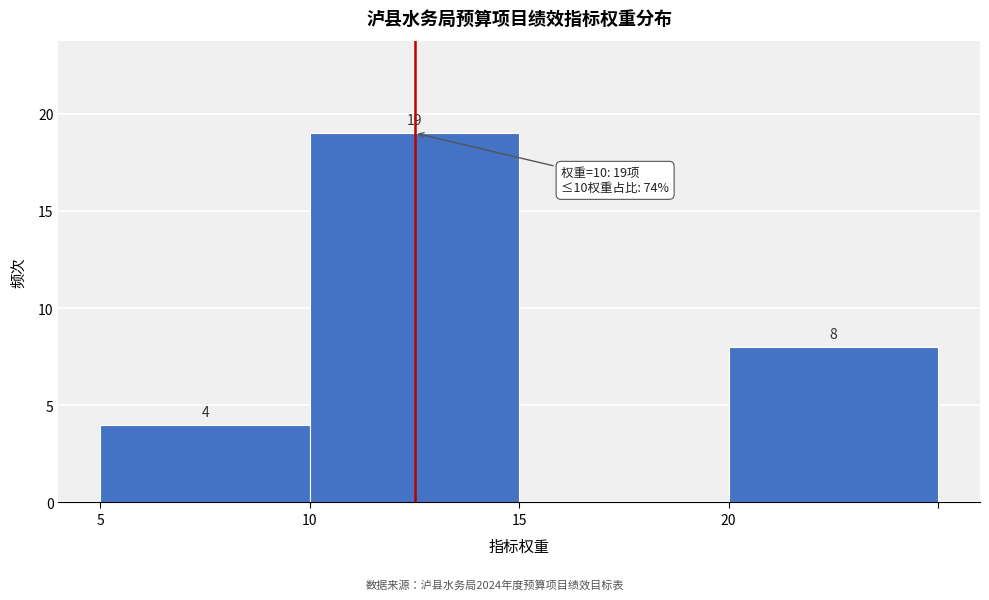

Reading left to right, extract all data points from this chart.

5=4	10=19	15=0	20=8